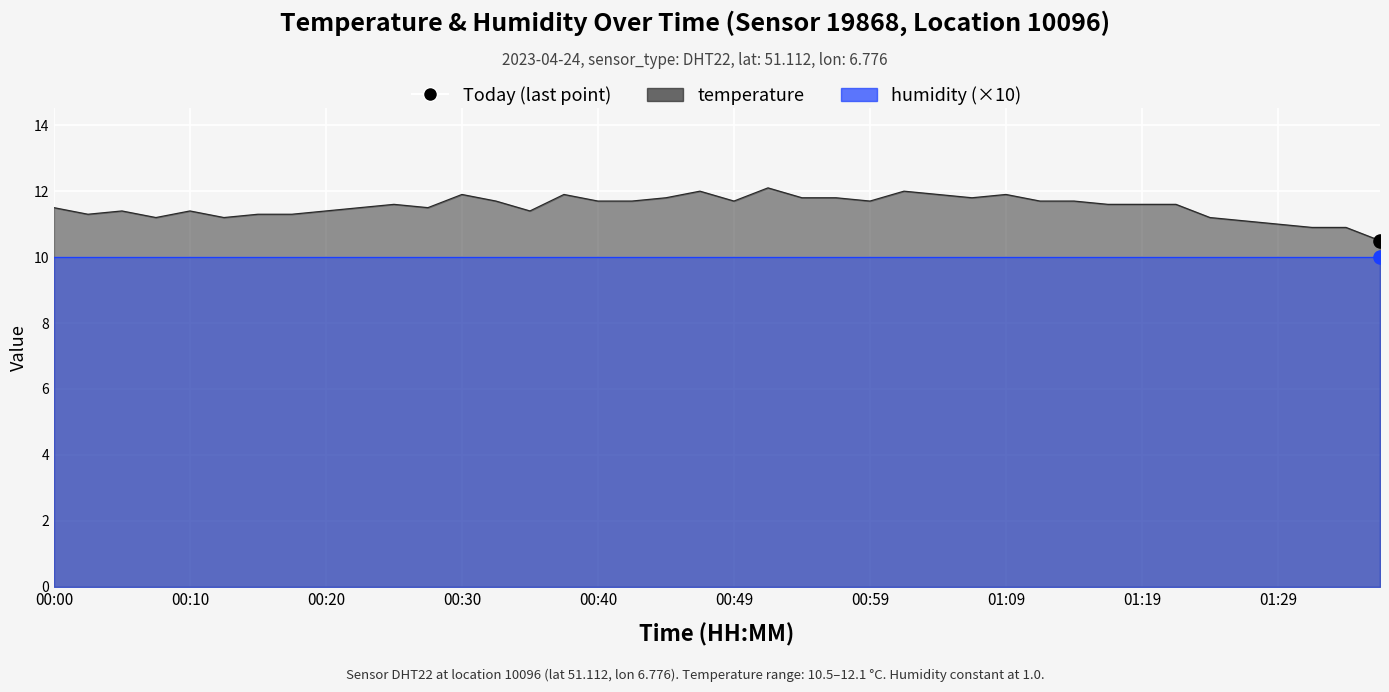

Between 00:15 and 00:13, which is larger?

00:15